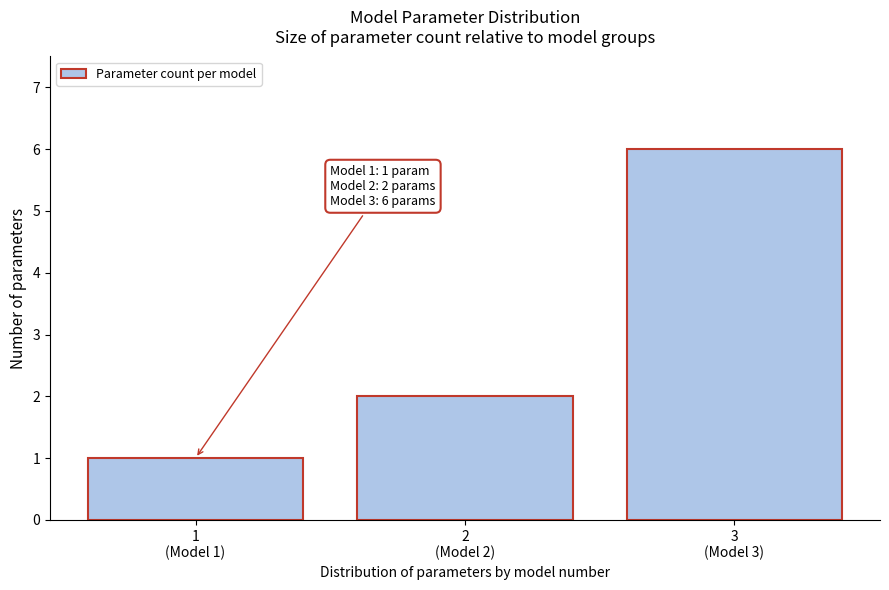

Reading right to left, transcribe all the data shown in this chart.

6	2	1